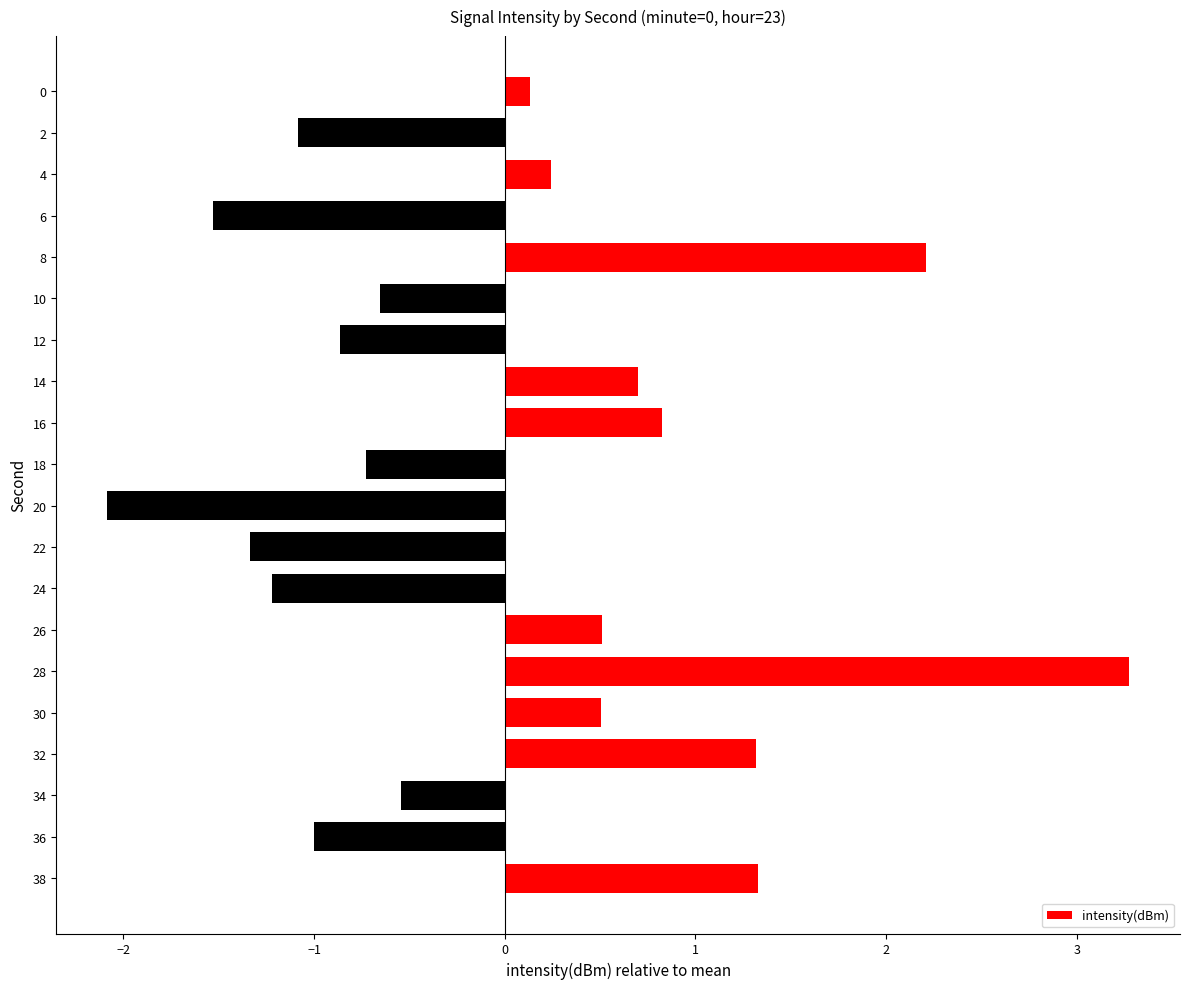

Does the chart contain stacked bars?

No